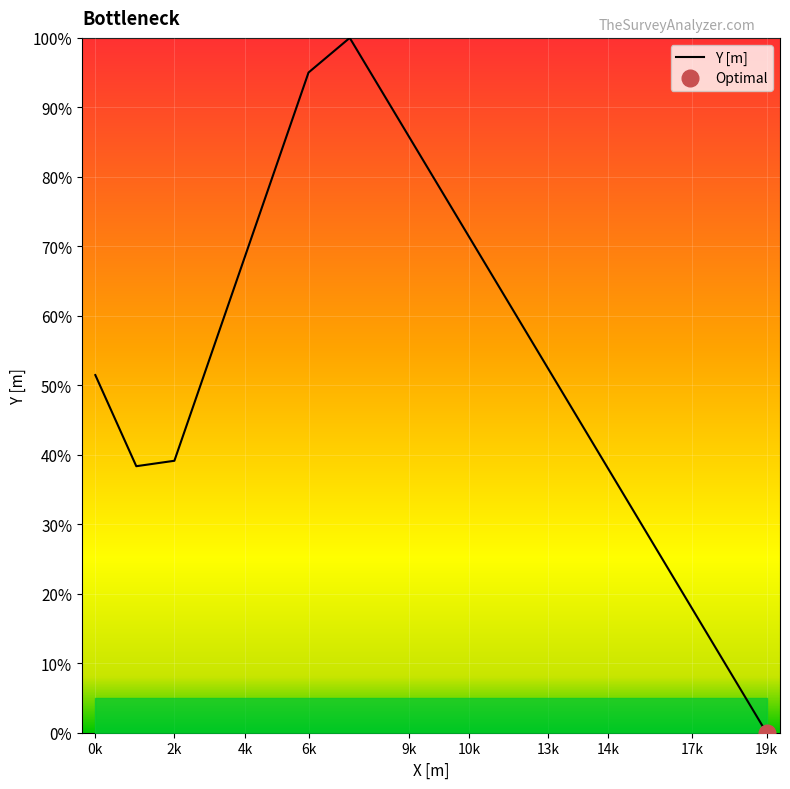

Reading right to left, extract all data points from this chart.

0.0	0.0	0.1	0.1	0.2	0.2	0.3	0.3	0.4	0.4	0.5	0.5	0.6	0.6	0.7	0.7	0.8	0.8	0.9	0.9	1.0	1.0	1.0	0.9	0.8	0.7	0.6	0.5	0.5	0.4	0.4	0.4	0.5